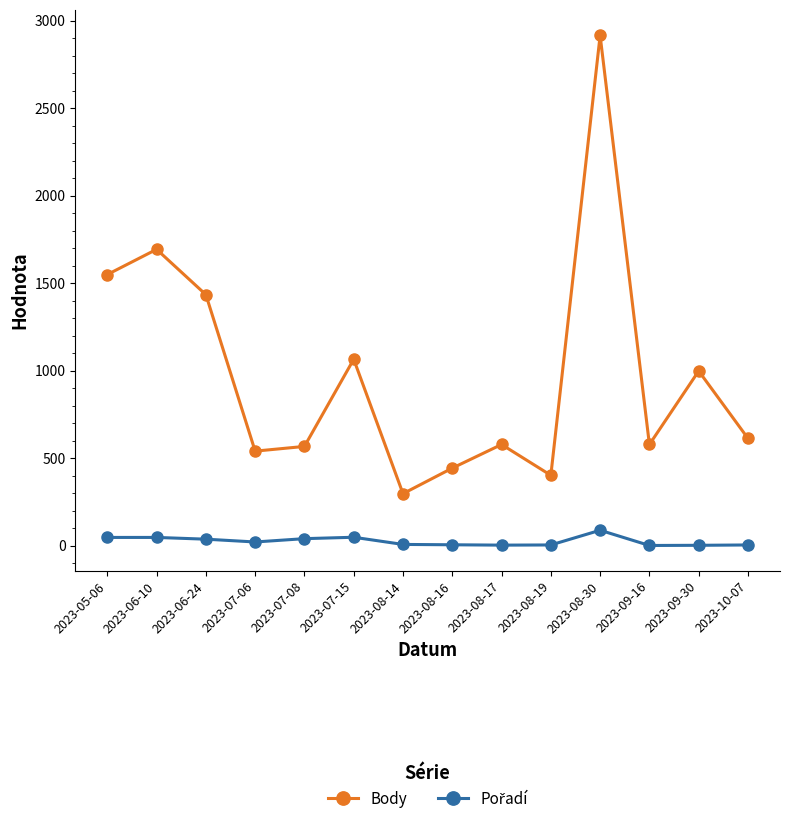

How many lines are shown in the chart?

2